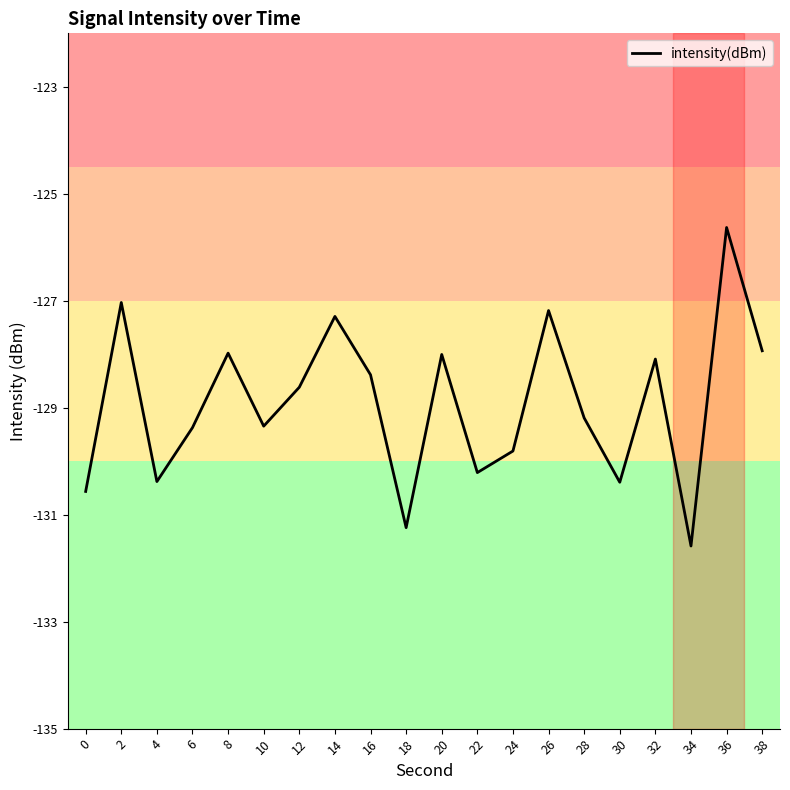

Read the value at 2.

-127.0